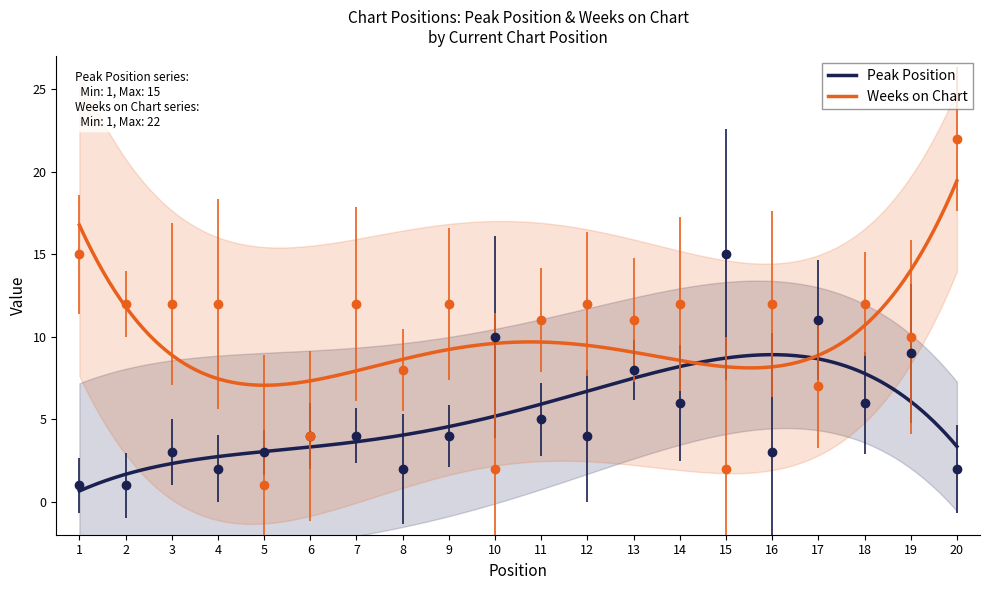

At which category does Weeks on Chart reach its first local valley?

5